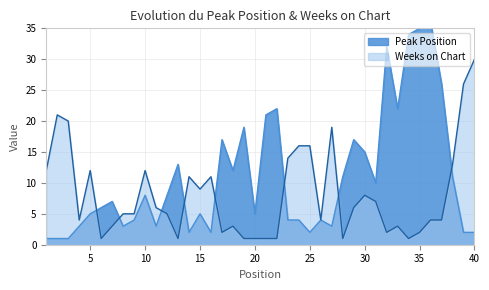

At which category does the chart reach its peak across all series?

36